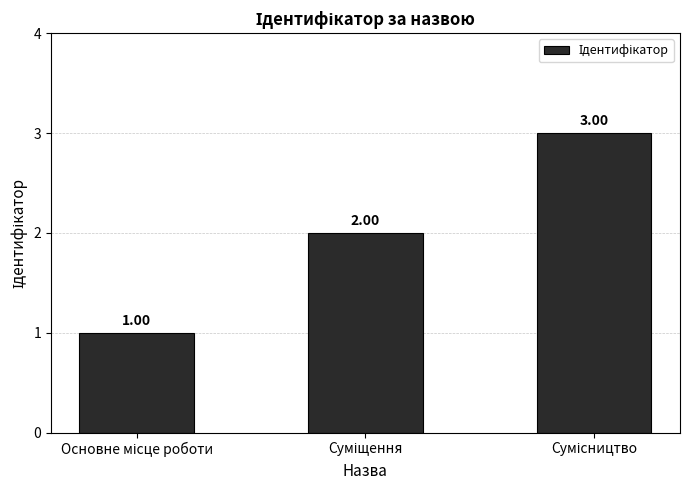

What is the label of the 1st bar from the left?

Основне місце роботи